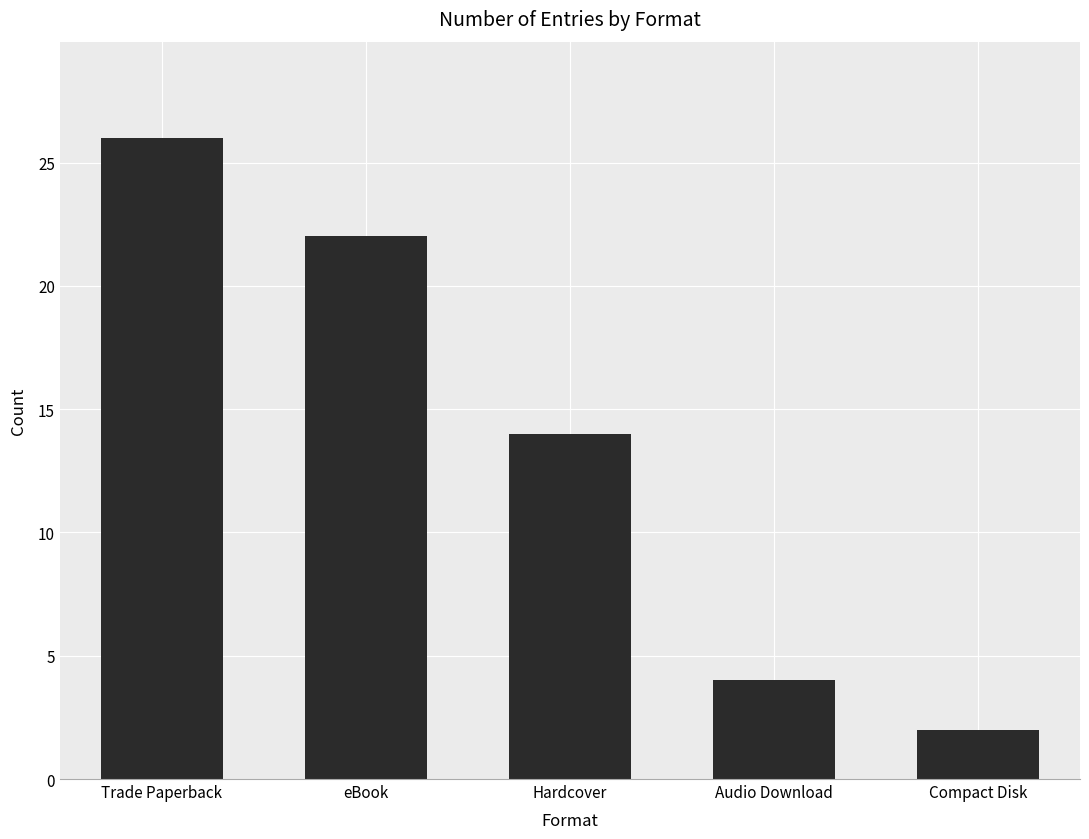

Which has a higher value, Trade Paperback or Compact Disk?

Trade Paperback